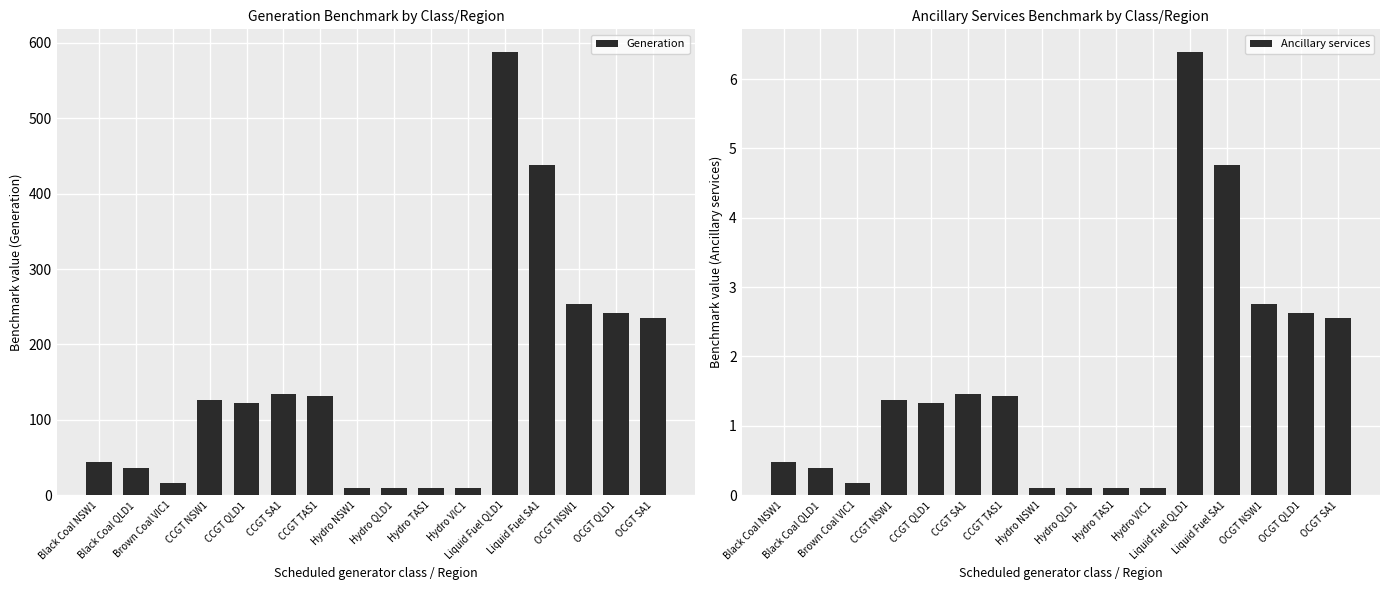

The value of Ancillary services at Hydro NSW1 is 0.1. True or false?

True